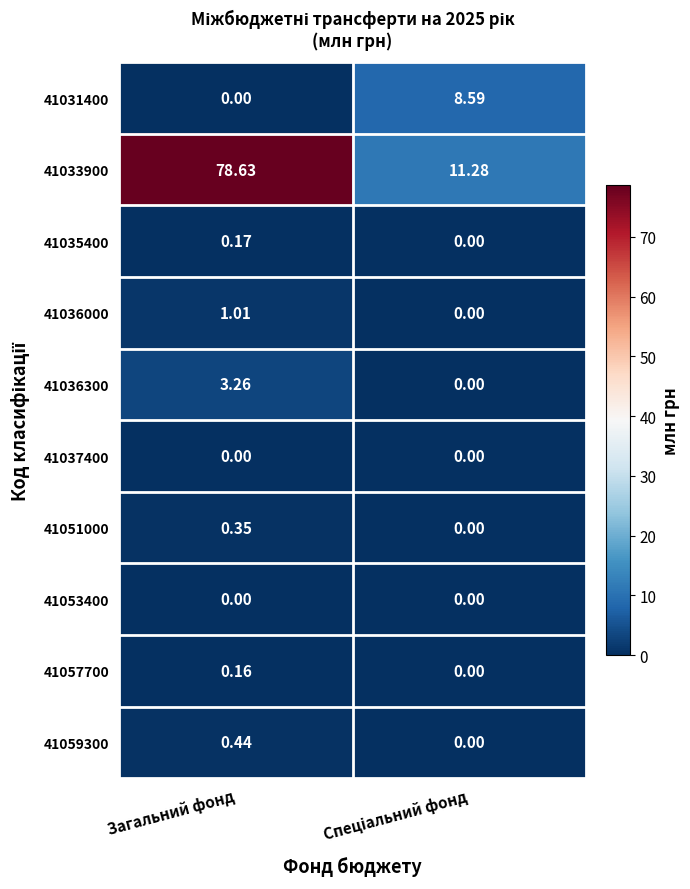

At how many categories does at least one series exceed 67?

1